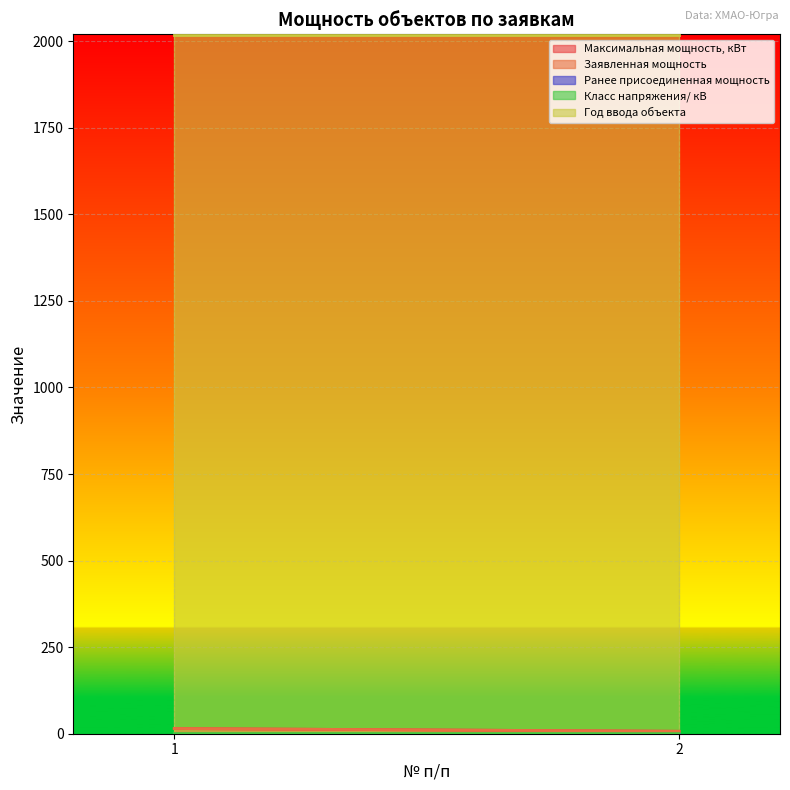

What is the total value across all series at 2?

2032.2